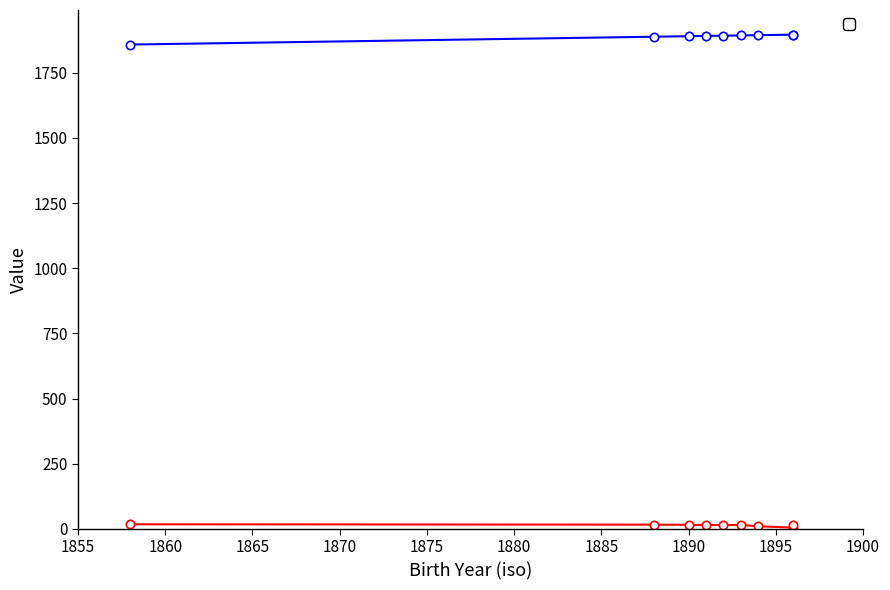

The value of _score at 1891-12-29 is 14.9. True or false?

True